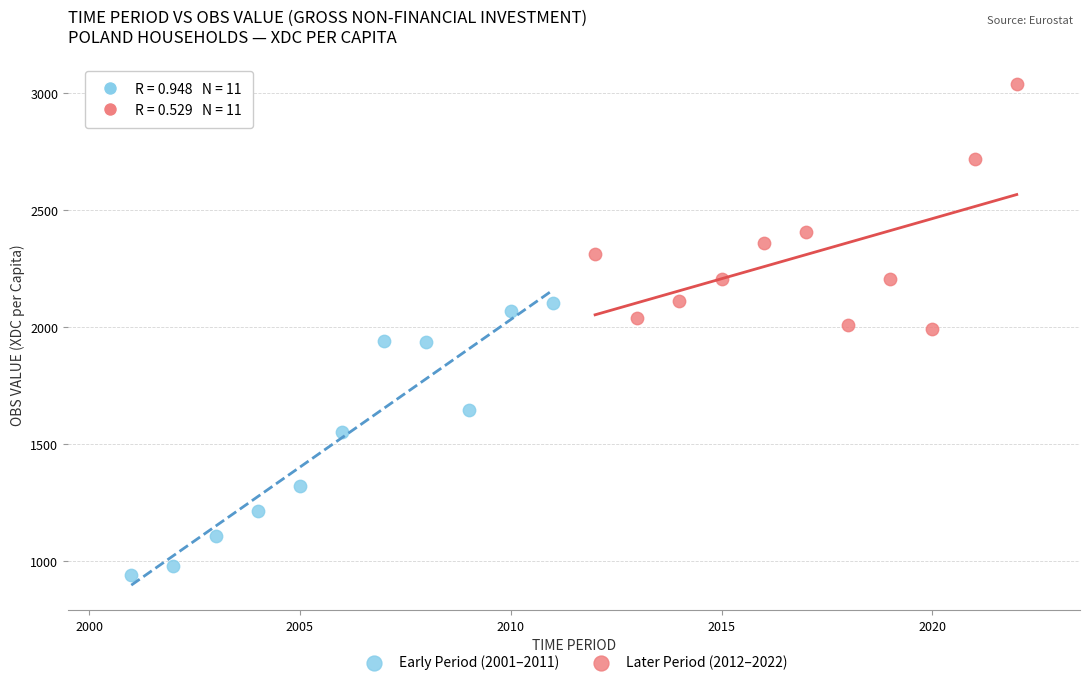

Which series reaches the minimum Y coordinate?

Early Period (2001–2011)